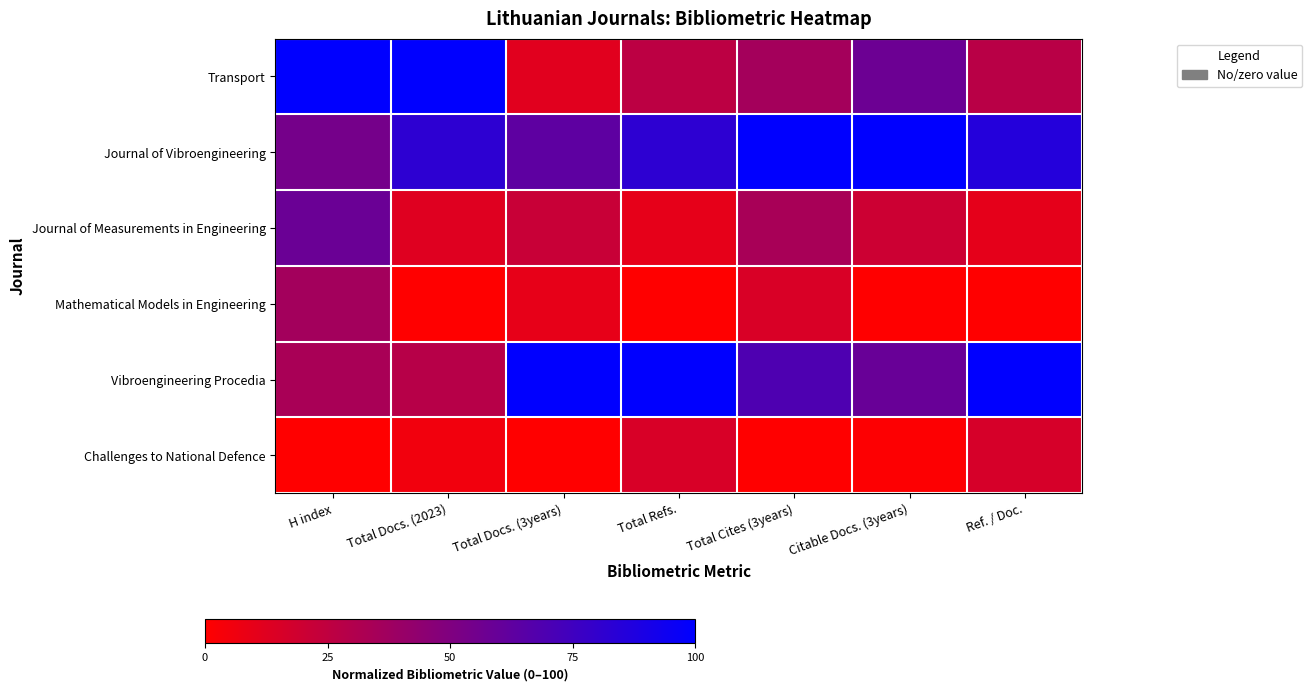

At which category is the sum across all series the highest?

H index